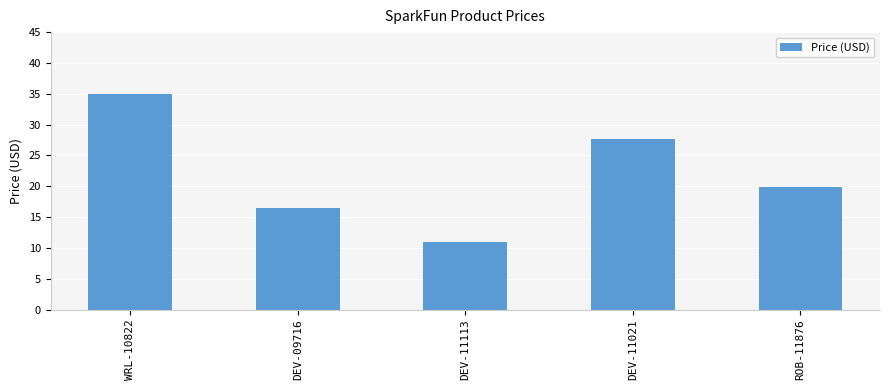

What is the maximum value shown in the chart?

35.0